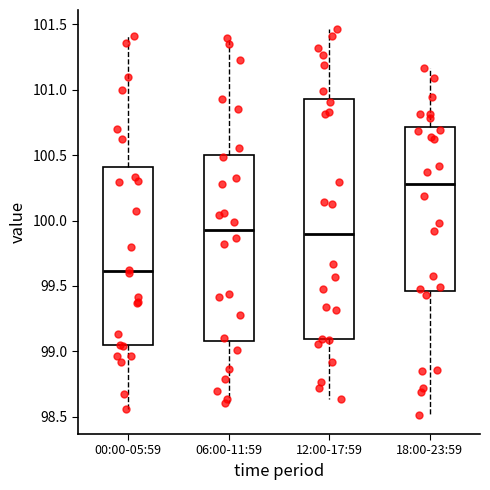

Reading left to right, read every box against the y-axis: the position of its median line, the range the box covers, and the ends of its whiskers. The values are not printed on the chart, so give them approximately, as read against the axis.

00:00-05:59: median 99.60, box 99.05 to 100.40, whiskers 98.55 to 101.40
06:00-11:59: median 99.95, box 99.10 to 100.50, whiskers 98.60 to 101.40
12:00-17:59: median 99.90, box 99.10 to 100.95, whiskers 98.65 to 101.45
18:00-23:59: median 100.30, box 99.45 to 100.70, whiskers 98.50 to 101.15